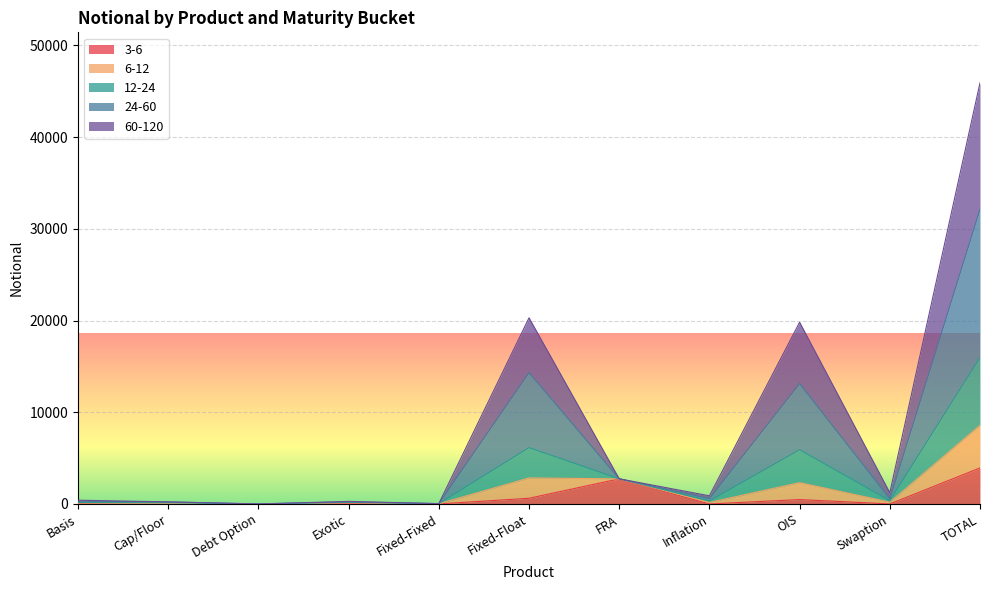

Which series changed the most between Basis and FRA?

3-6